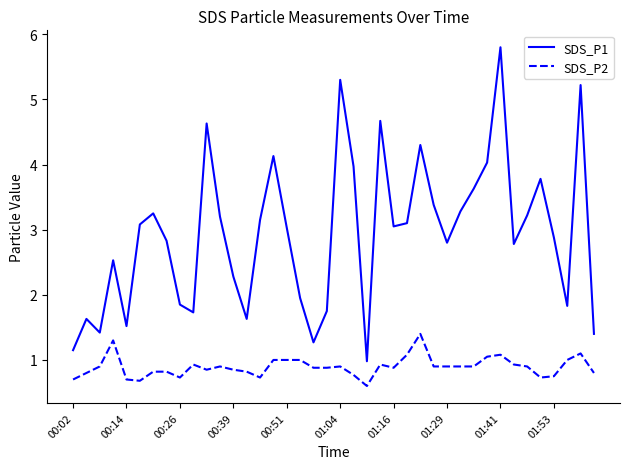

True or false: SDS_P1 has more than 0 points higher than both neighbors.

True